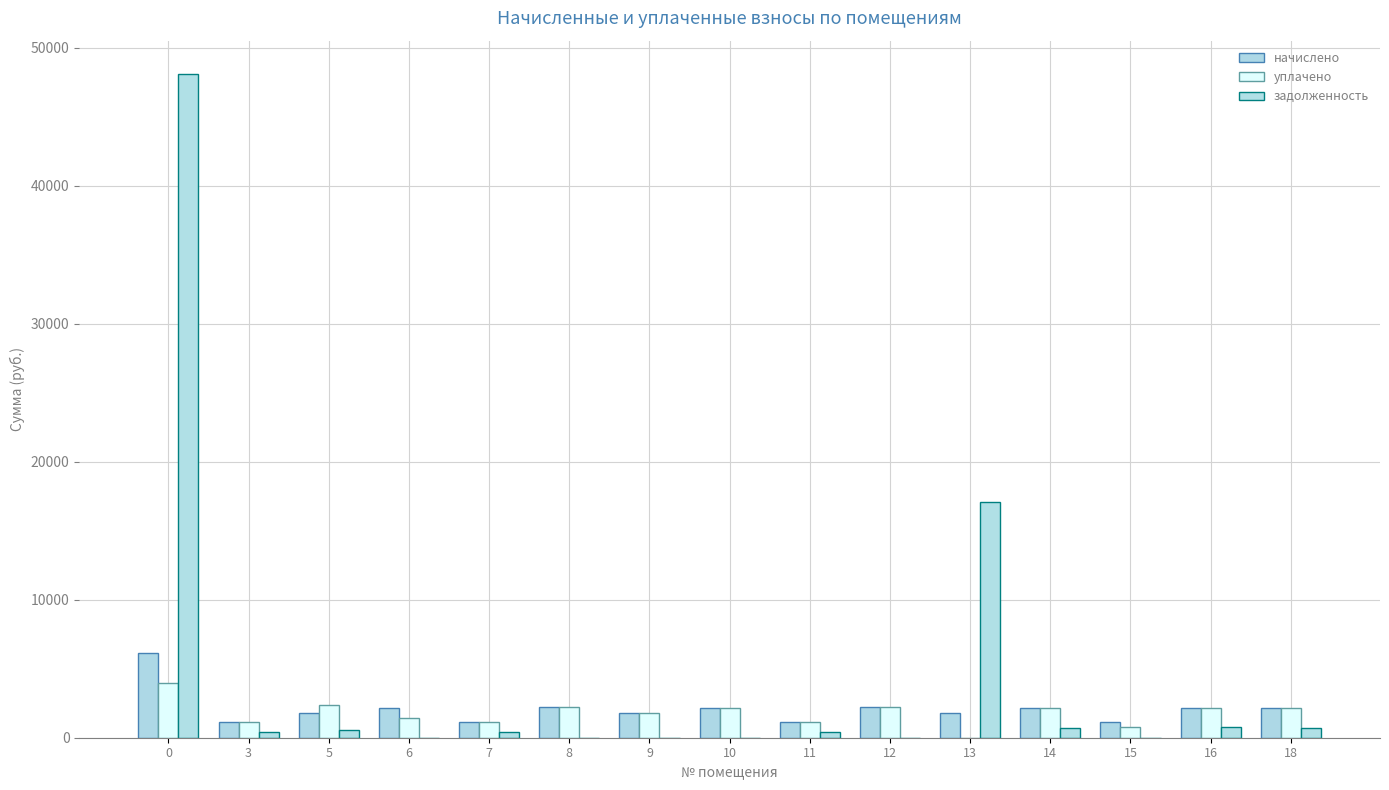

Are the bars grouped side by side (vs. stacked)?

Yes